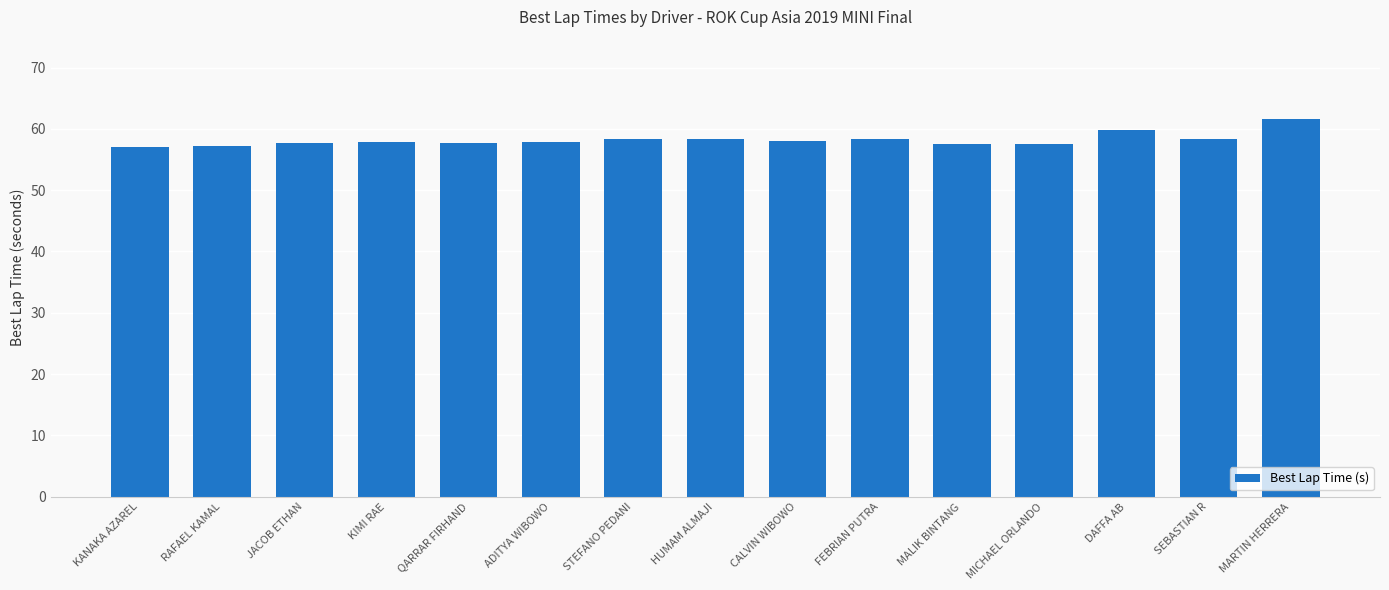

True or false: the data shows 57.5 at MALIK BINTANG.

True